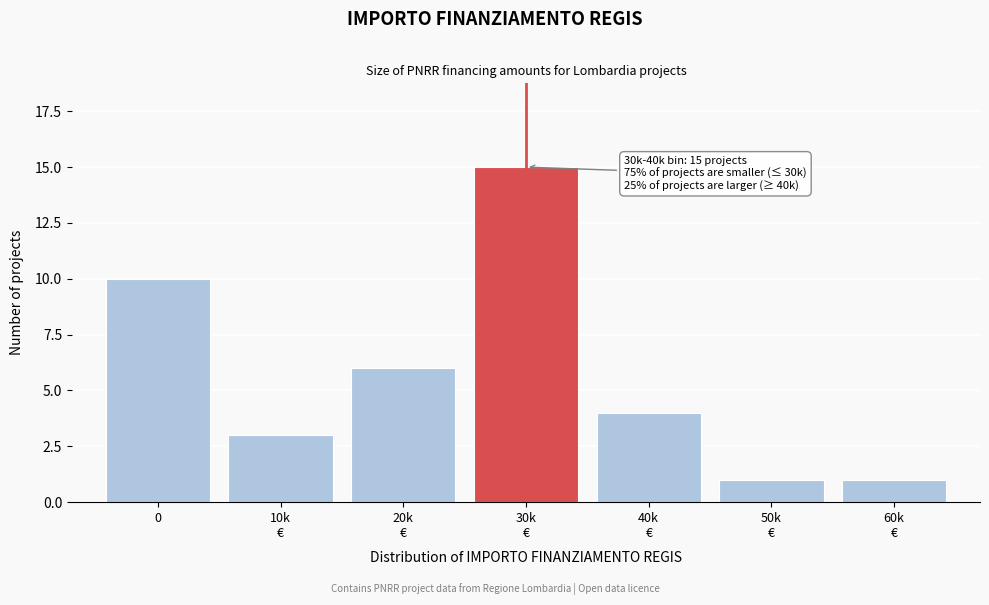

Reading left to right, list all the values displayed in this chart.

10	3	6	15	4	1	1